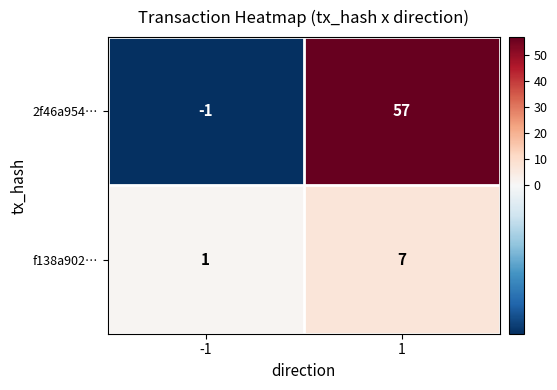

What value does the 2f46a954… series have at 1?

57